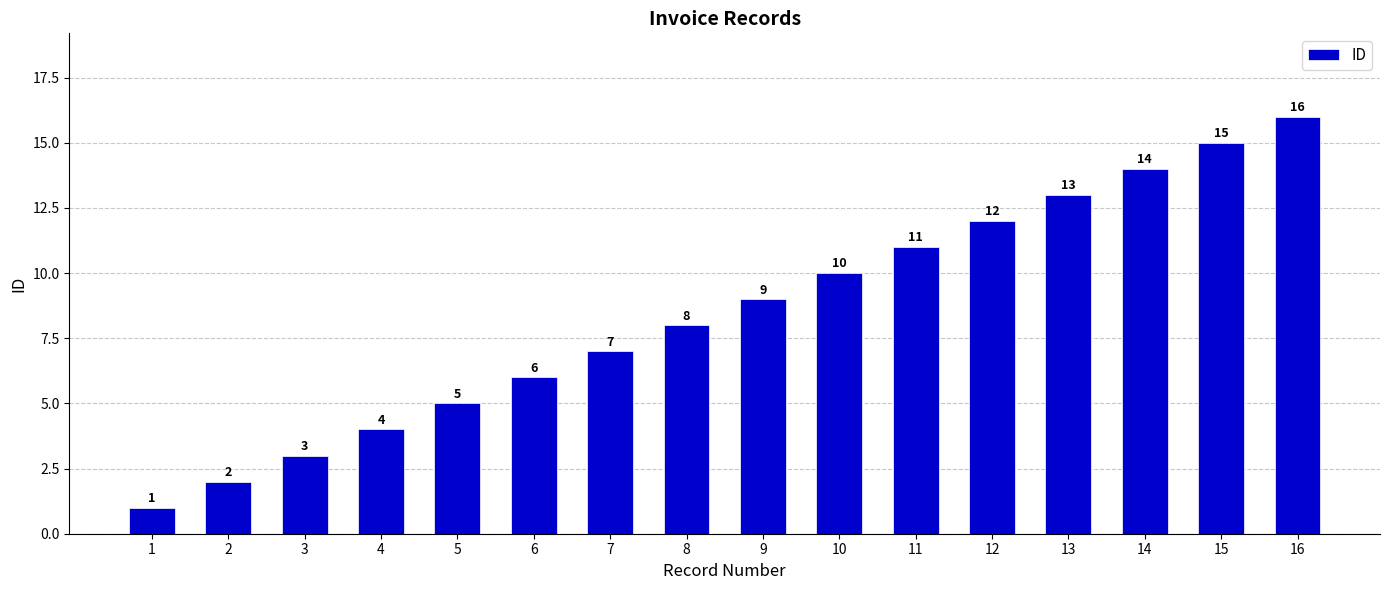

True or false: the data shows 7 at 13.

False